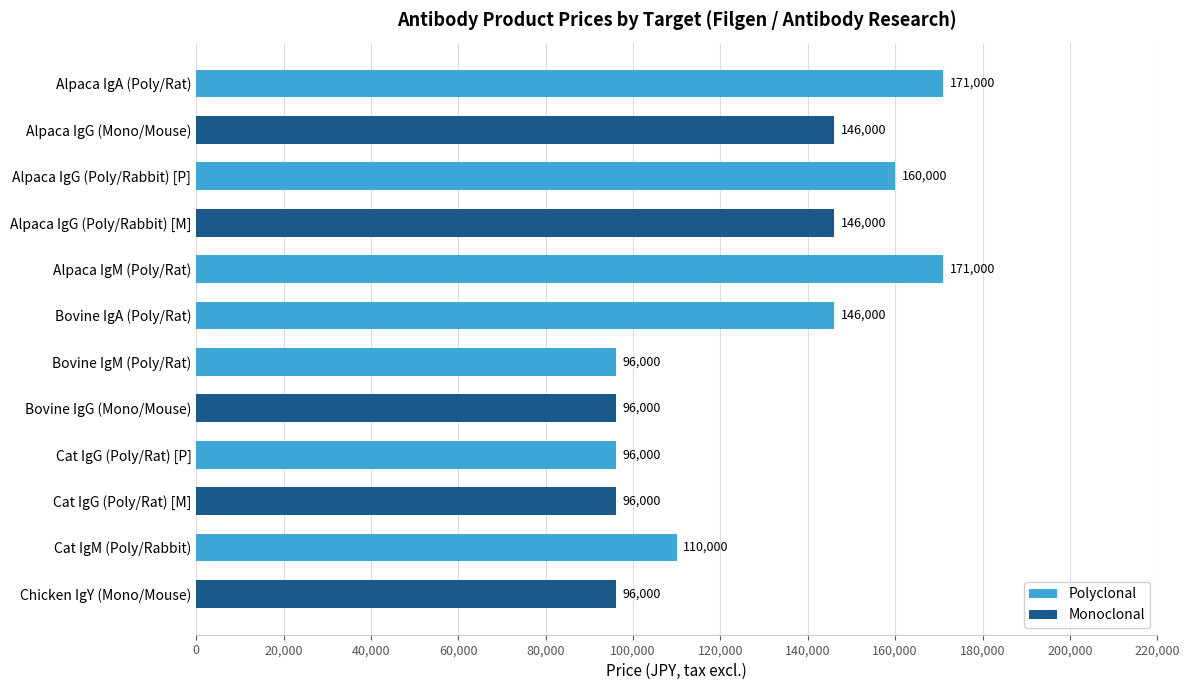

Are the bars horizontal?

Yes